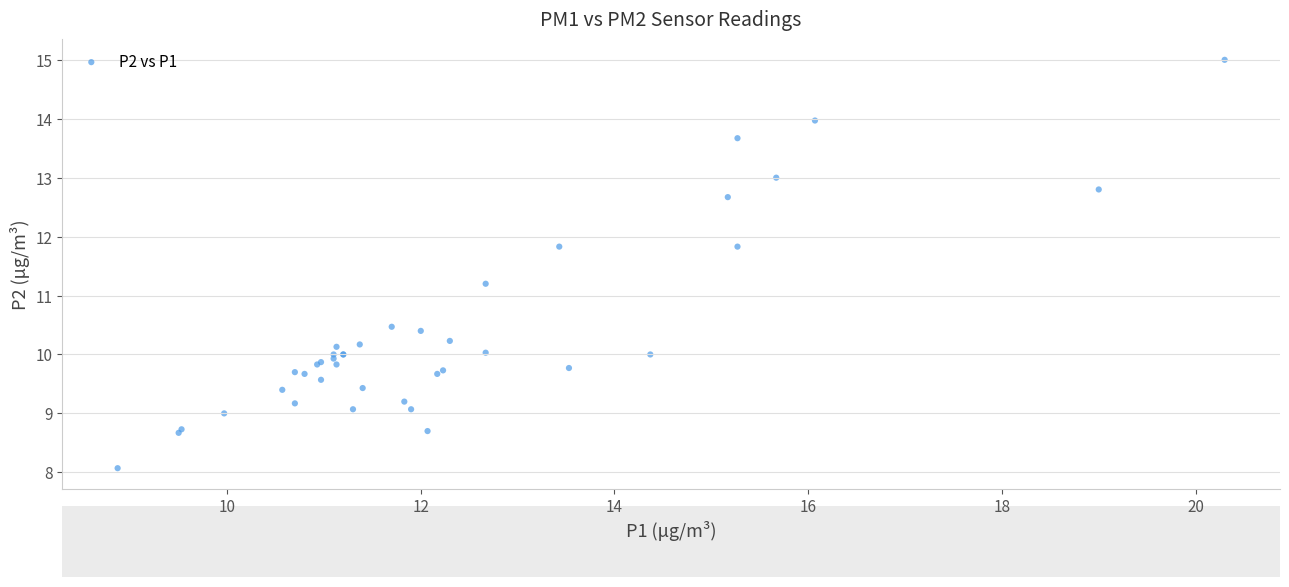

What Y value in the scatter plot is closest to 11?

11.2